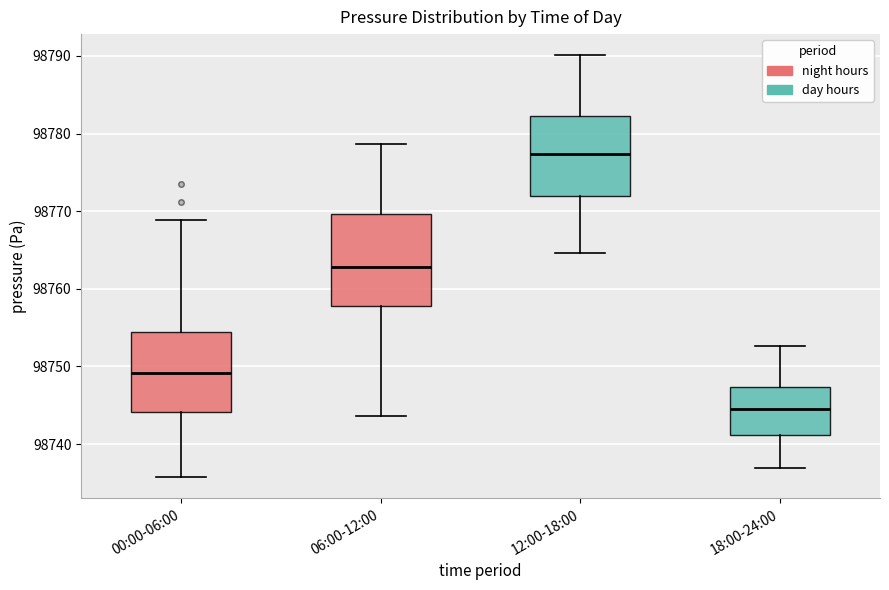

Reading left to right, transcribe this box plot: for each box, give where its median line is, the range the box spans, and where its two whiskers end, as read against the y-axis. The values are not printed on the chart, so give them approximately, as read against the axis.

00:00-06:00: median 98749, box 98744 to 98754, whiskers 98736 to 98769
06:00-12:00: median 98763, box 98758 to 98770, whiskers 98744 to 98779
12:00-18:00: median 98777, box 98772 to 98782, whiskers 98765 to 98790
18:00-24:00: median 98745, box 98741 to 98747, whiskers 98737 to 98753